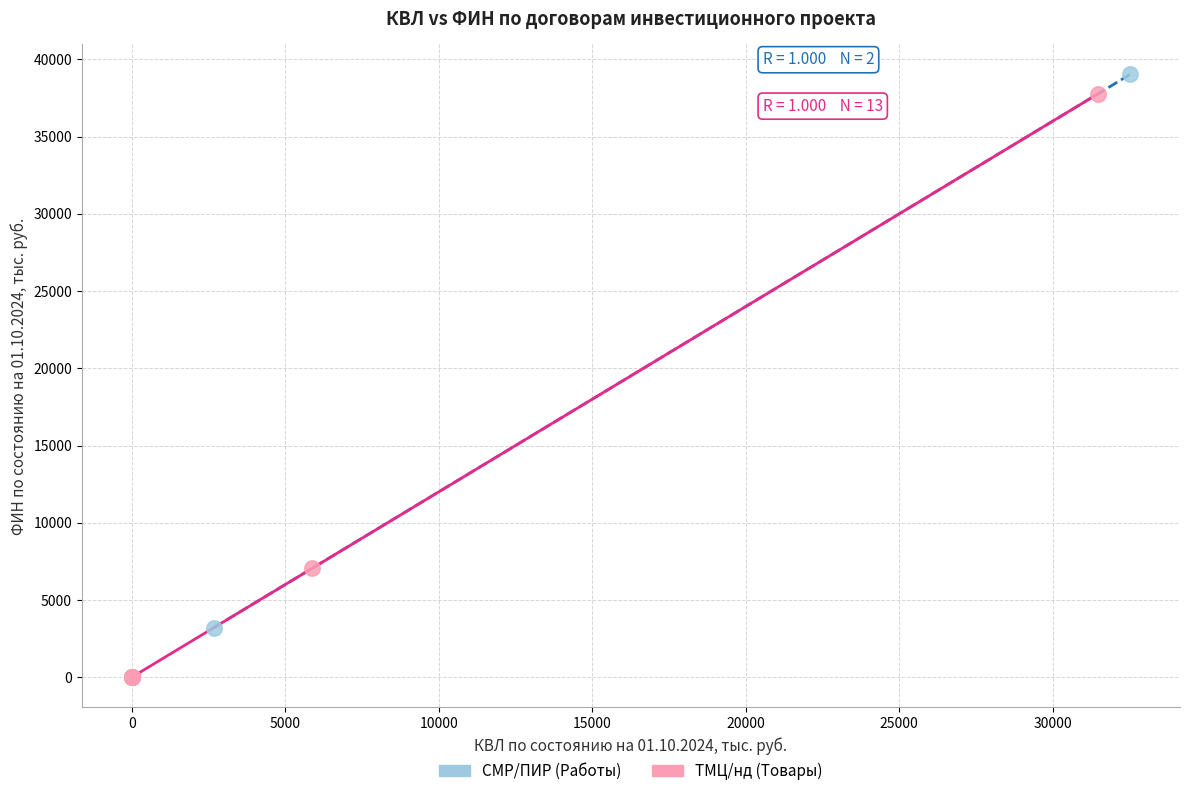

What are all the series names shown in the legend?

СМР/ПИР (Работы), ТМЦ/нд (Товары)